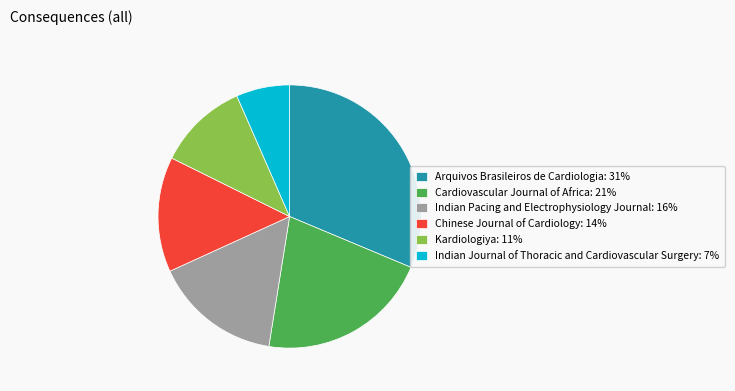

True or false: Indian Journal of Thoracic and Cardiovascular Surgery accounts for 17% of the total.

False